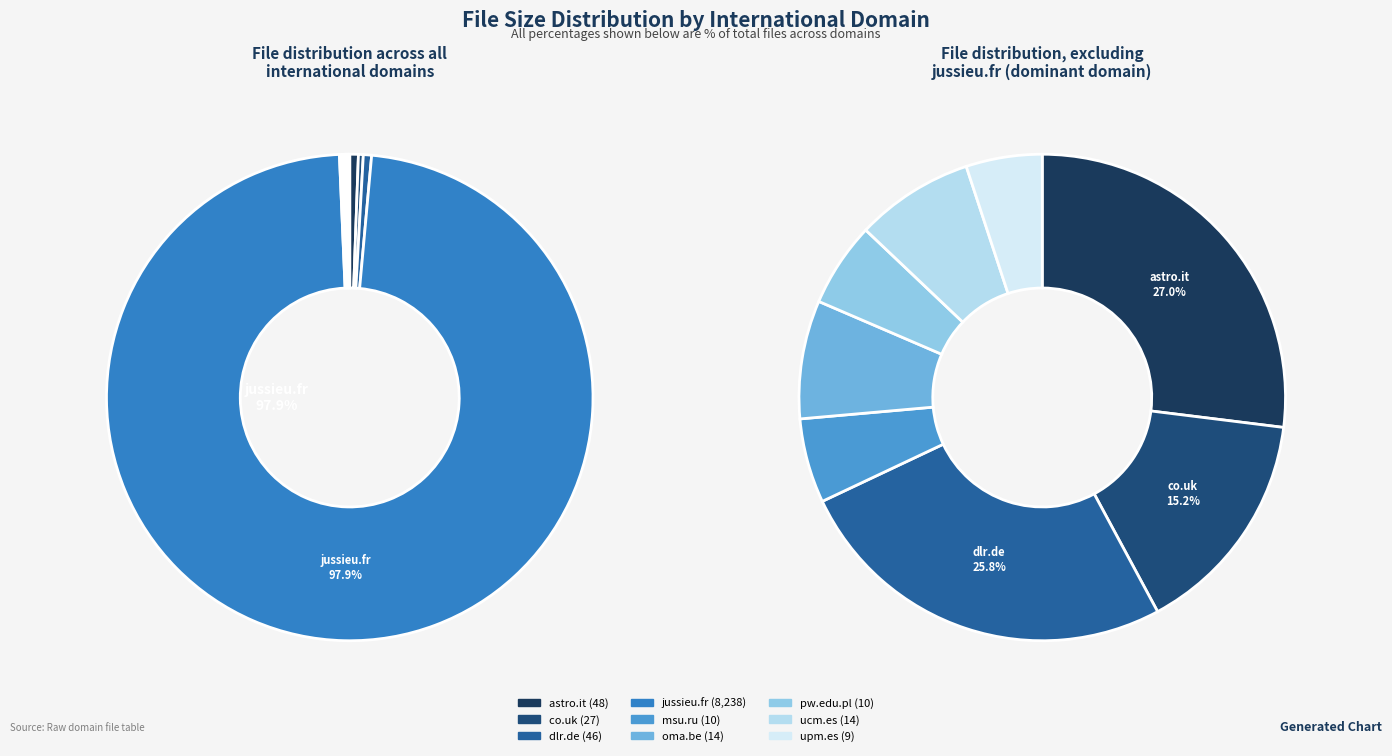

The upm.es slice represents 12% of the pie. True or false?

False